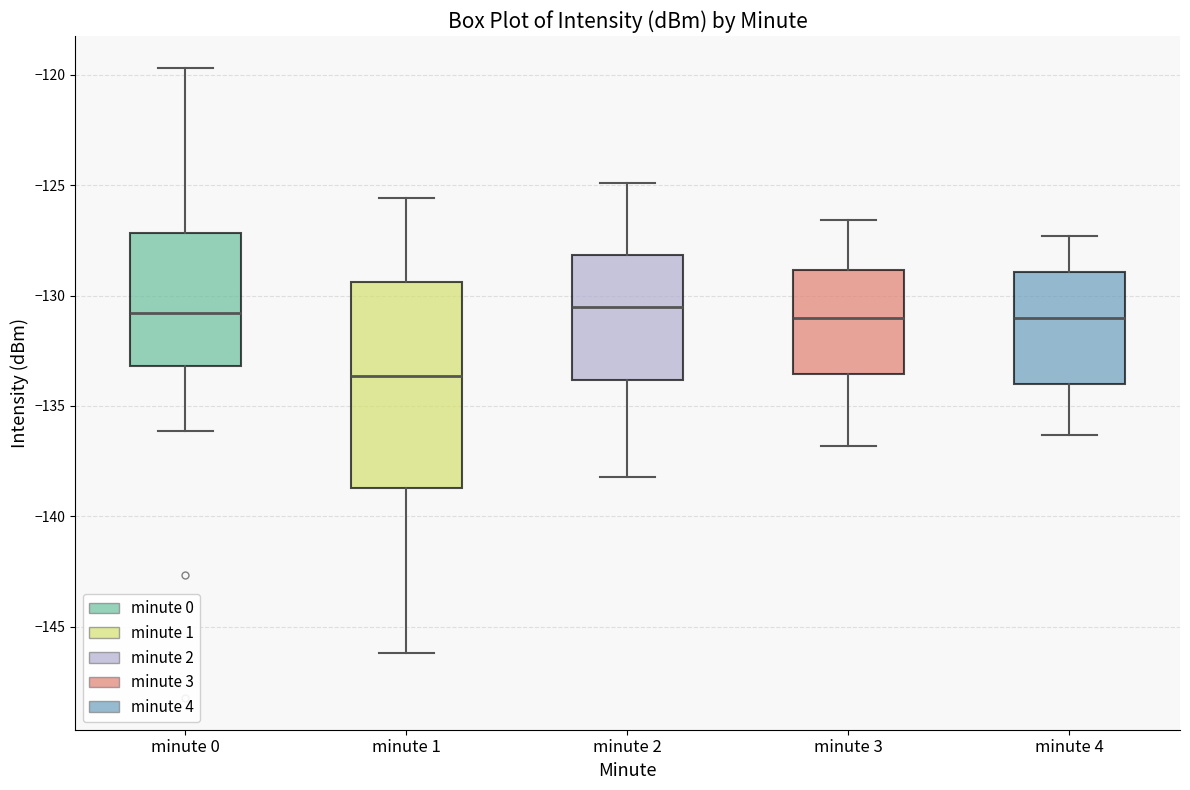

Where does the lower whisker of the box for minute 1 end on the y-axis? The values are not printed on the chart, so give them approximately, as read against the axis.

-146.0